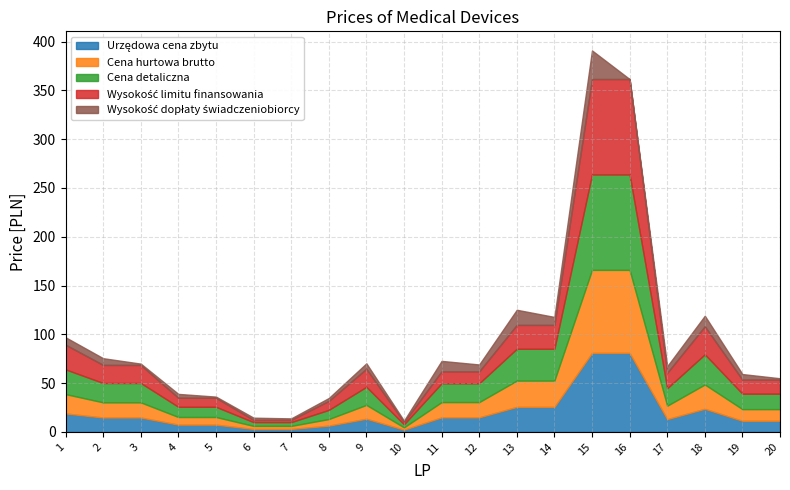

True or false: Cena detaliczna and Urzędowa cena zbytu intersect in this chart.

False